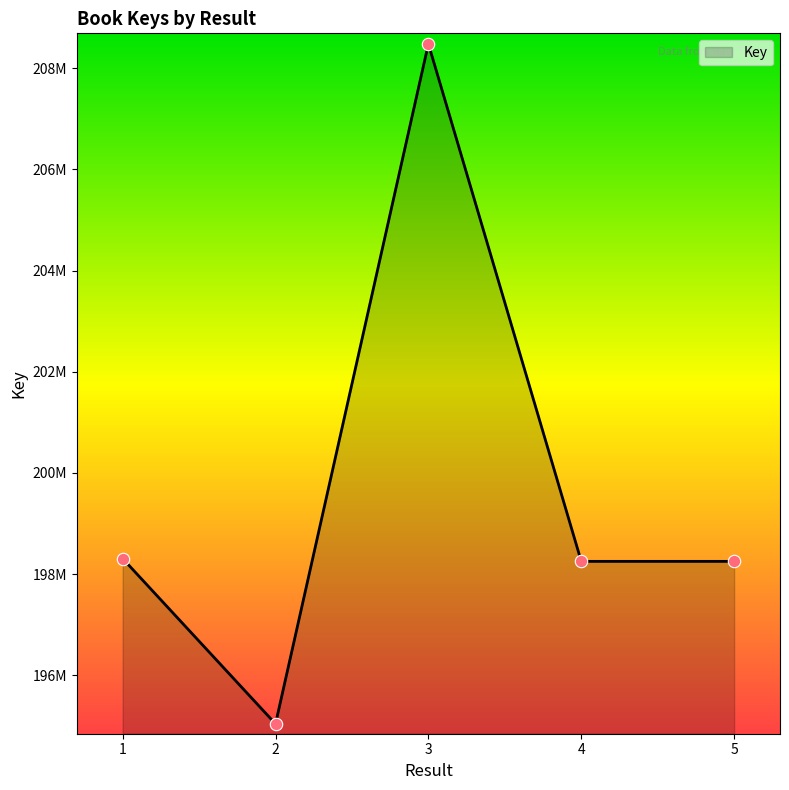

What is the change in value from 3 to 4?

-10225459